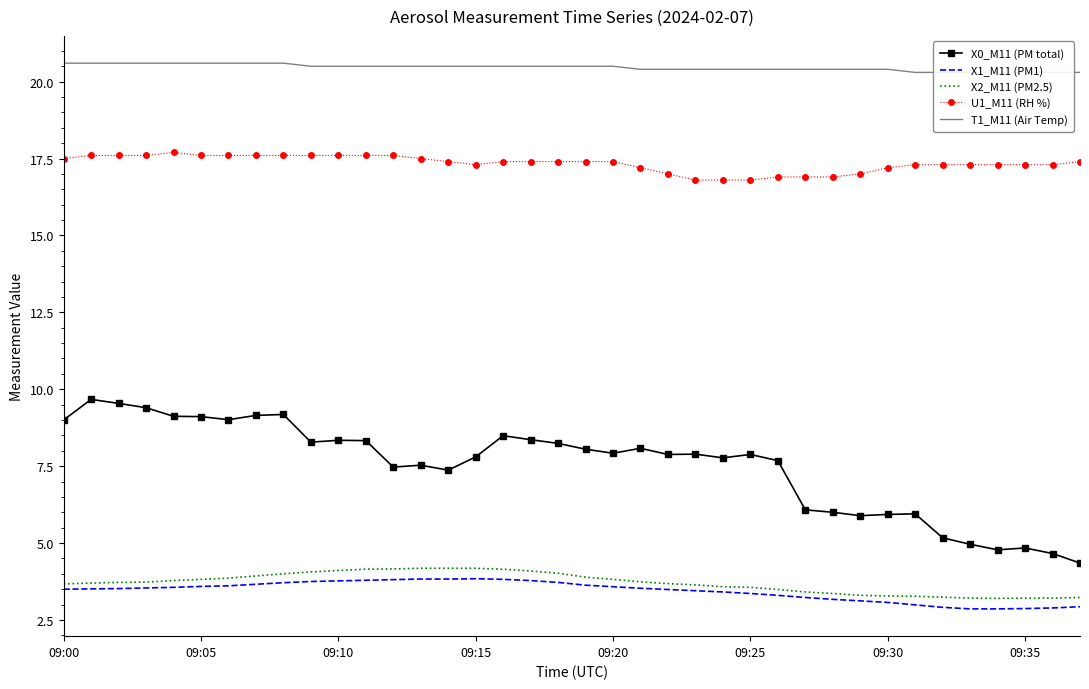

Is it true that X1_M11 (PM1) equals 3.1 at 09:30?

True